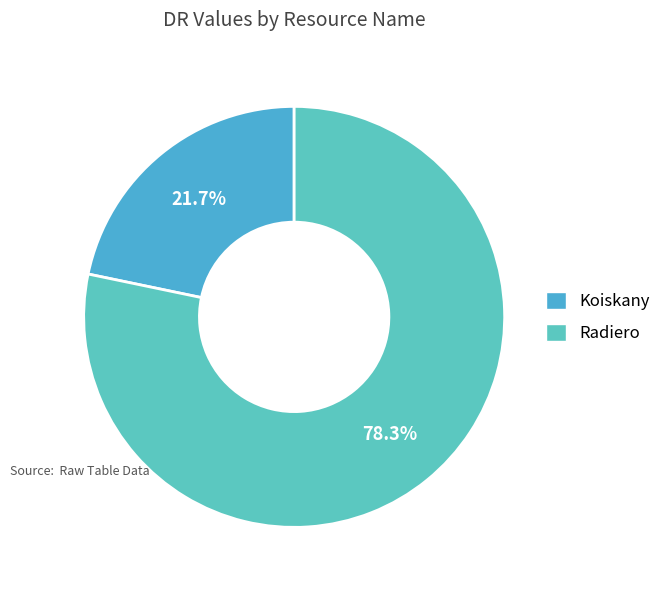

Count the number of slices in the pie.

2